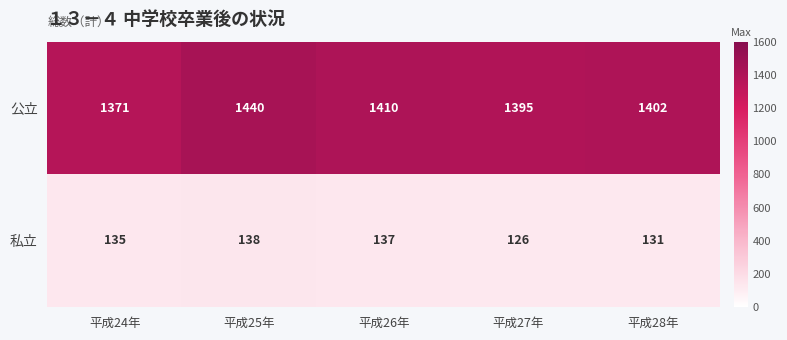

At how many categories does at least one series exceed 233?

5